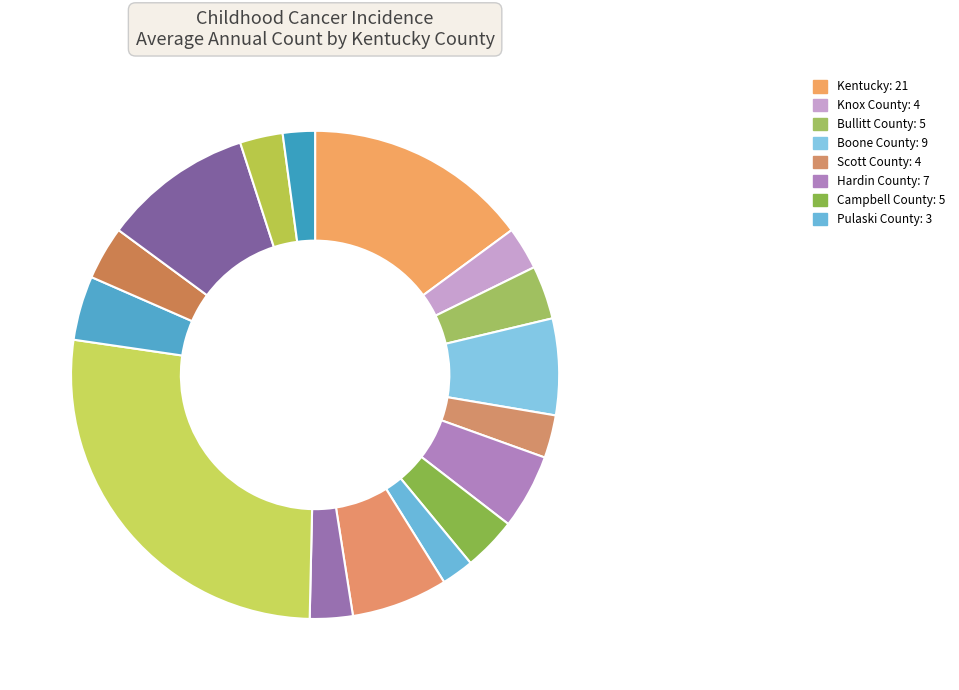

What is the smallest slice in the pie chart?

Pulaski County